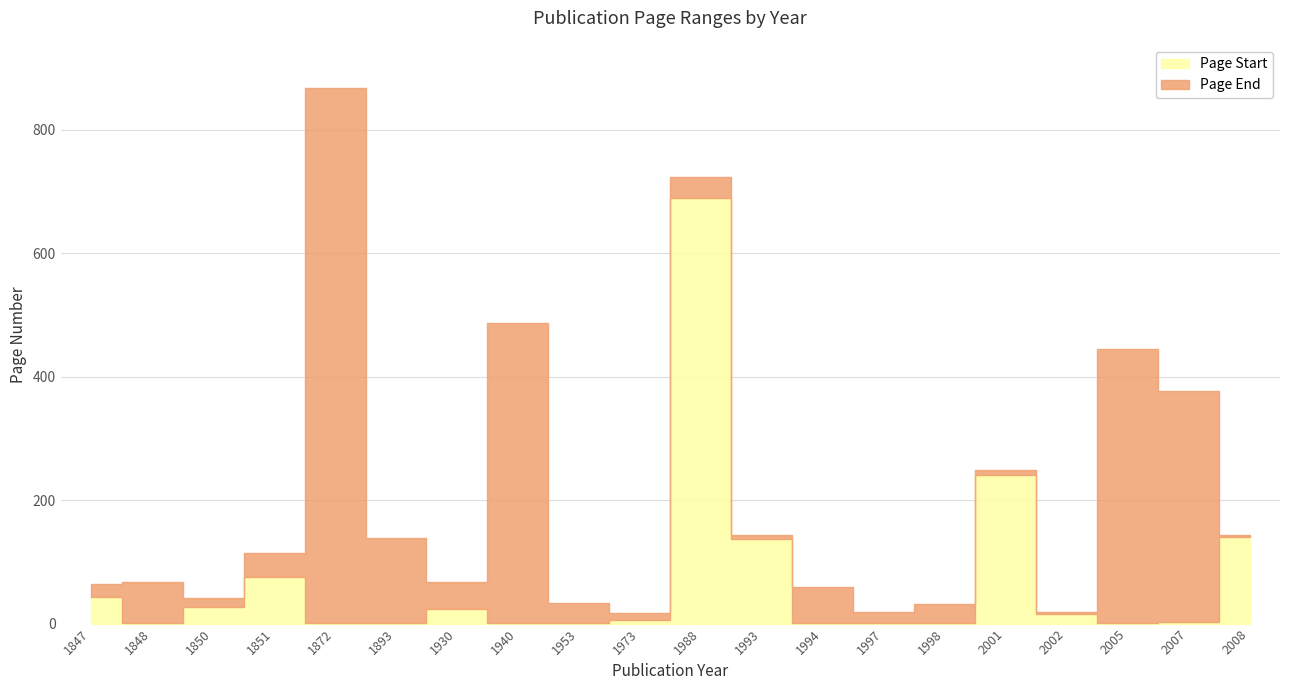

At how many categories does at least one series exceed 358?

5